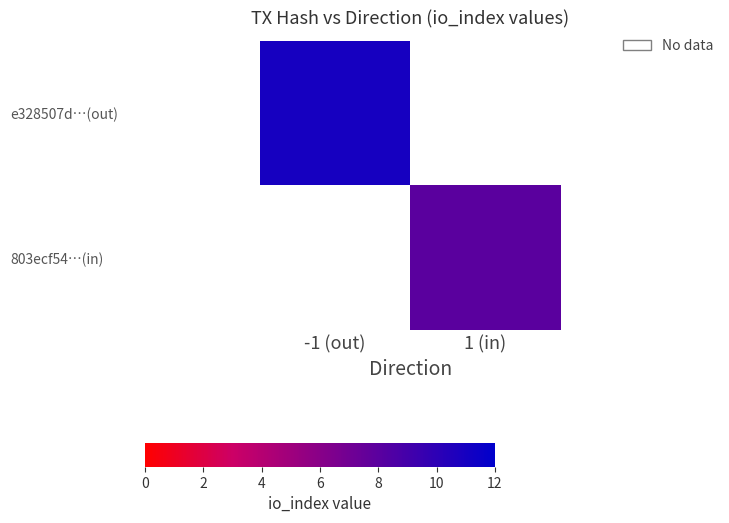

Count the number of data series in this chart.

2